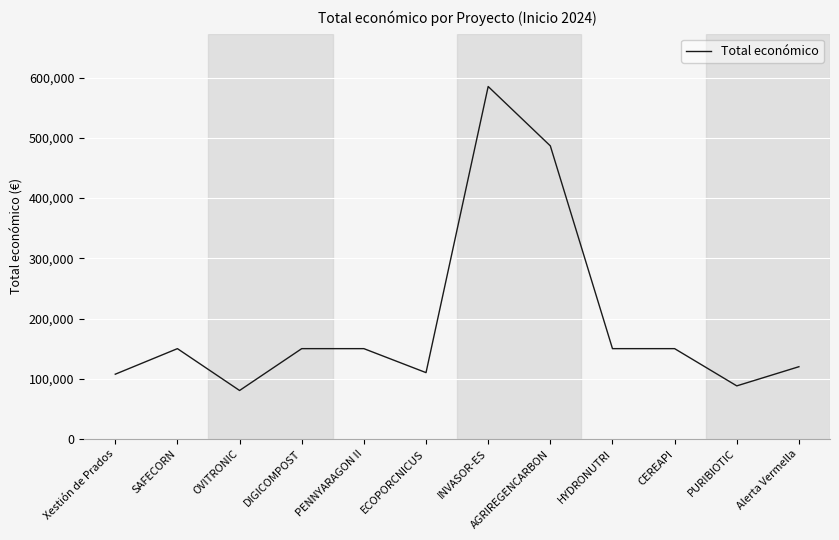

How many distinct data groups are displayed?

1